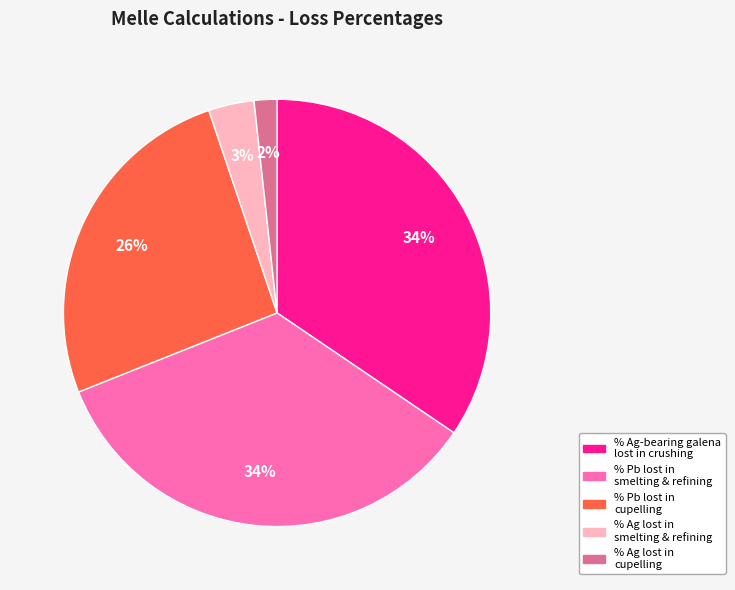

True or false: % Pb lost in cupelling accounts for 26% of the total.

True